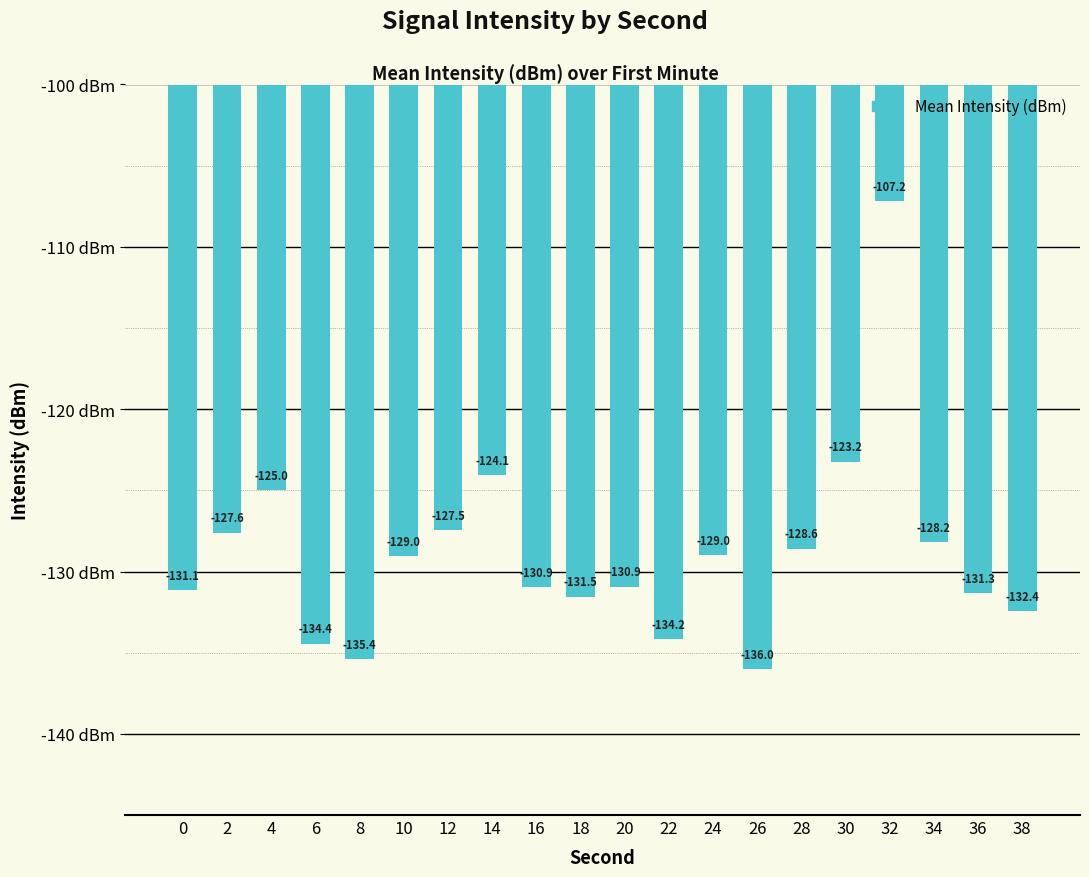

Reading left to right, extract all data points from this chart.

-131.1	-127.6	-125.0	-134.4	-135.4	-129.0	-127.5	-124.1	-130.9	-131.5	-130.9	-134.2	-129.0	-136.0	-128.6	-123.2	-107.2	-128.2	-131.3	-132.4